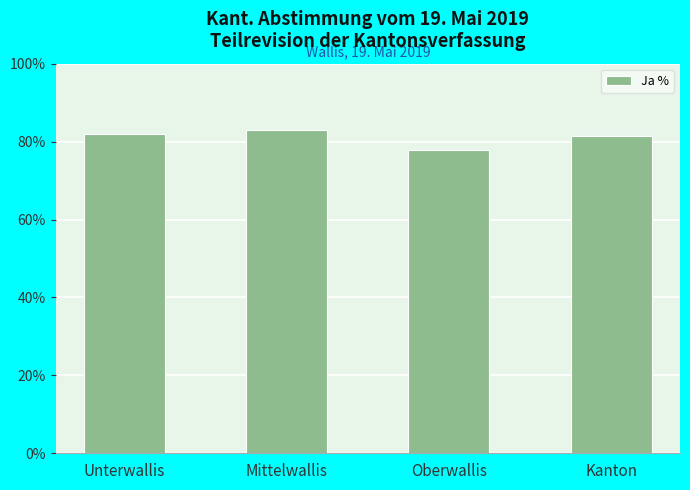

Which category has the lowest value across all series?

Oberwallis